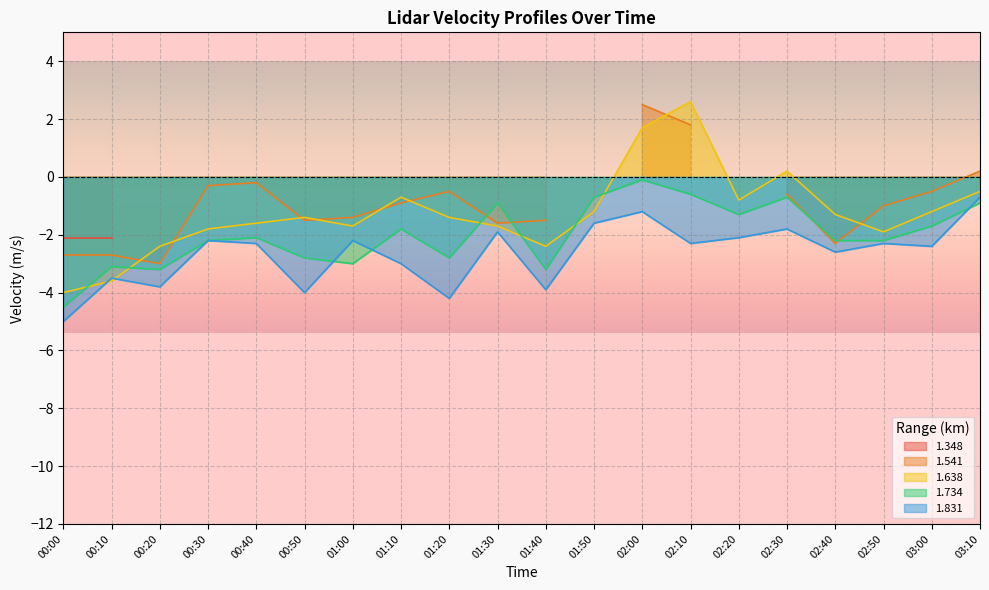

What is the label of the 1st point from the left?

00:00